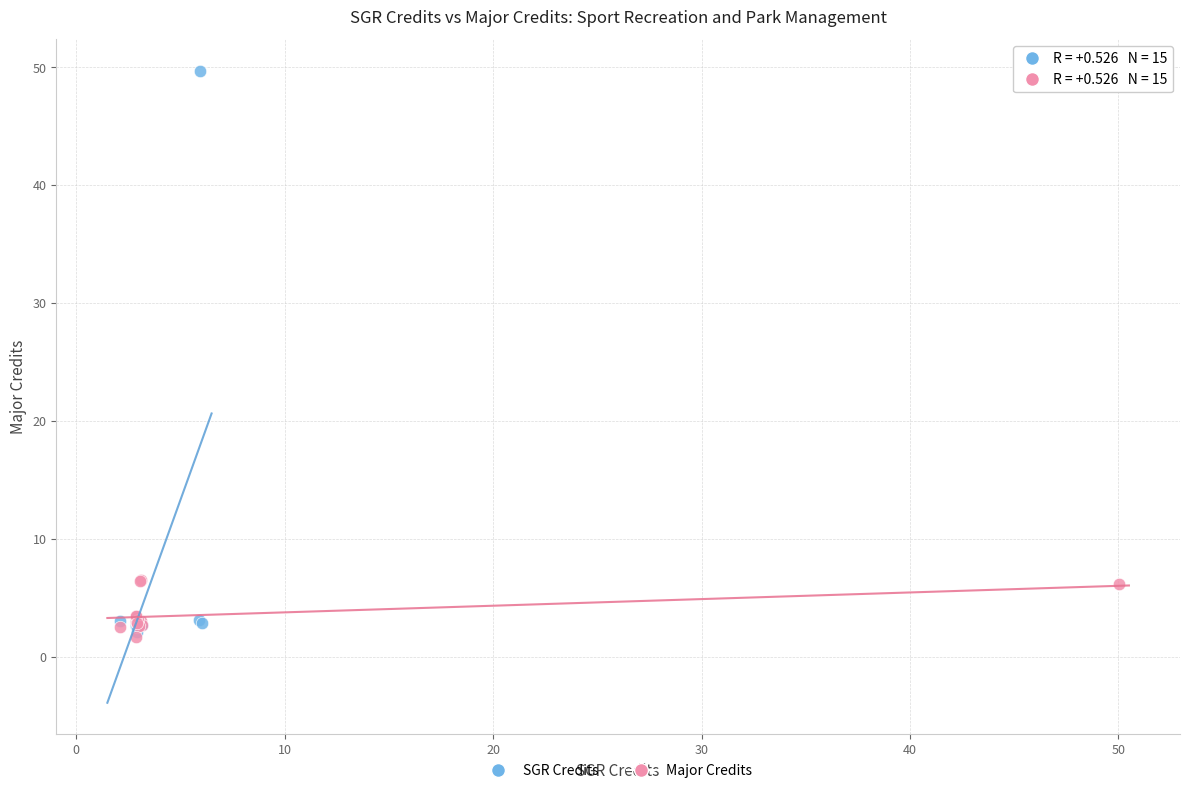

Which series reaches the maximum Y coordinate?

SGR Credits